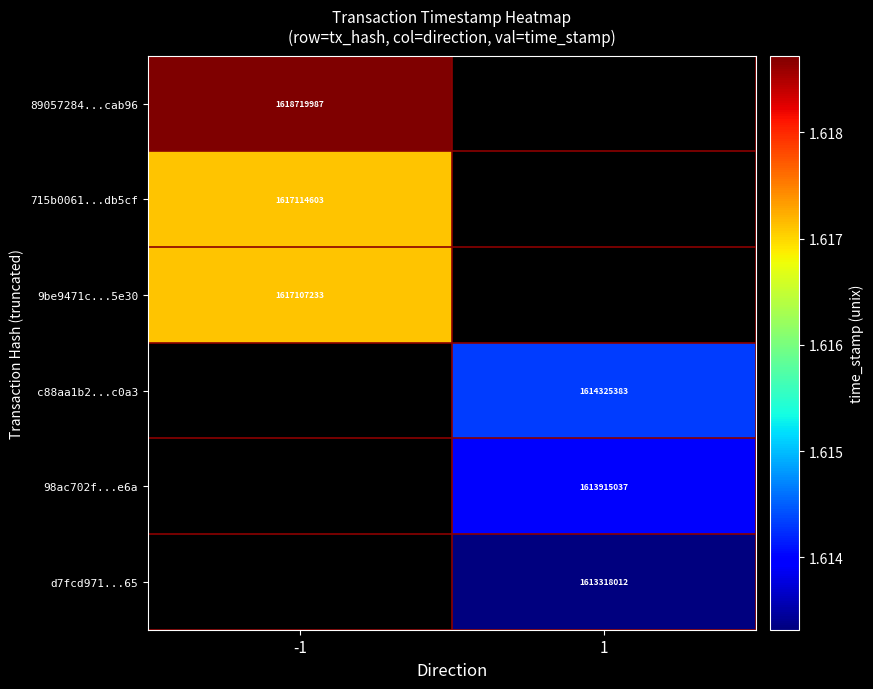

The value of c88aa1b2...c0a3 at 1 is 663173152. True or false?

False